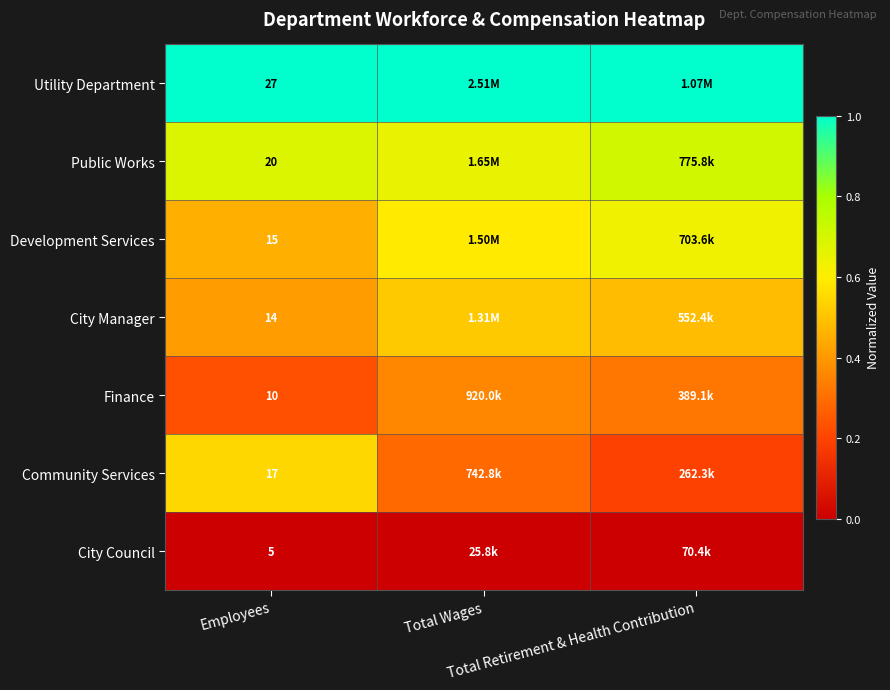

Which series has the largest total across all categories?

Utility Department